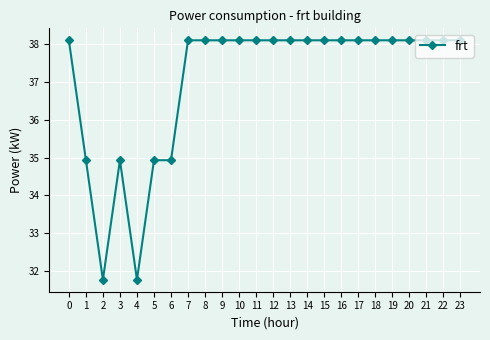

How many distinct data groups are displayed?

1